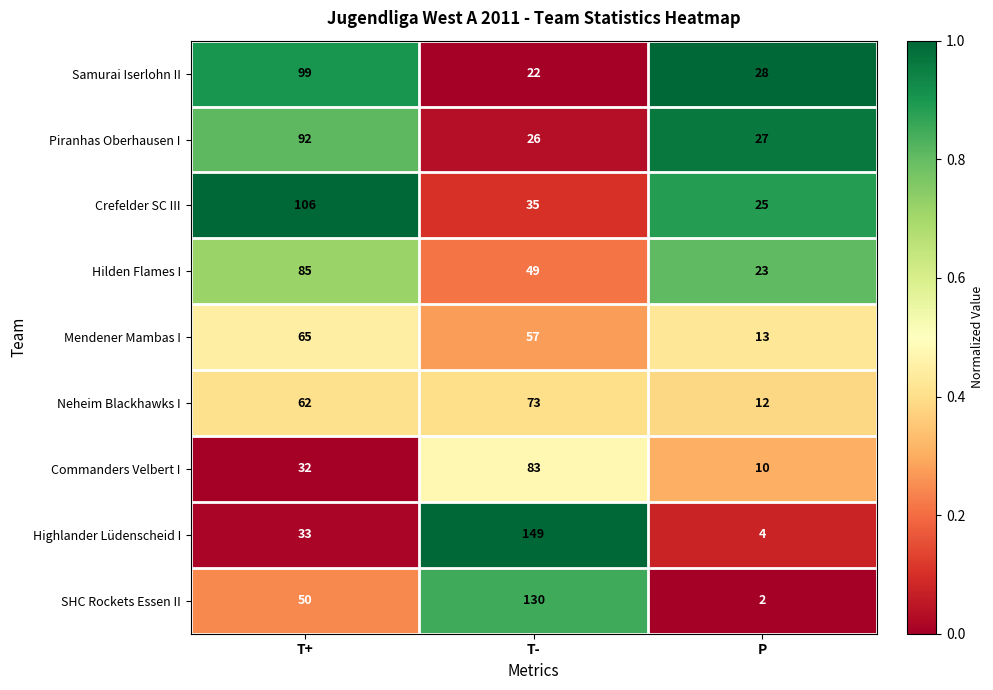

What is the sum of all Commanders Velbert I values?

125